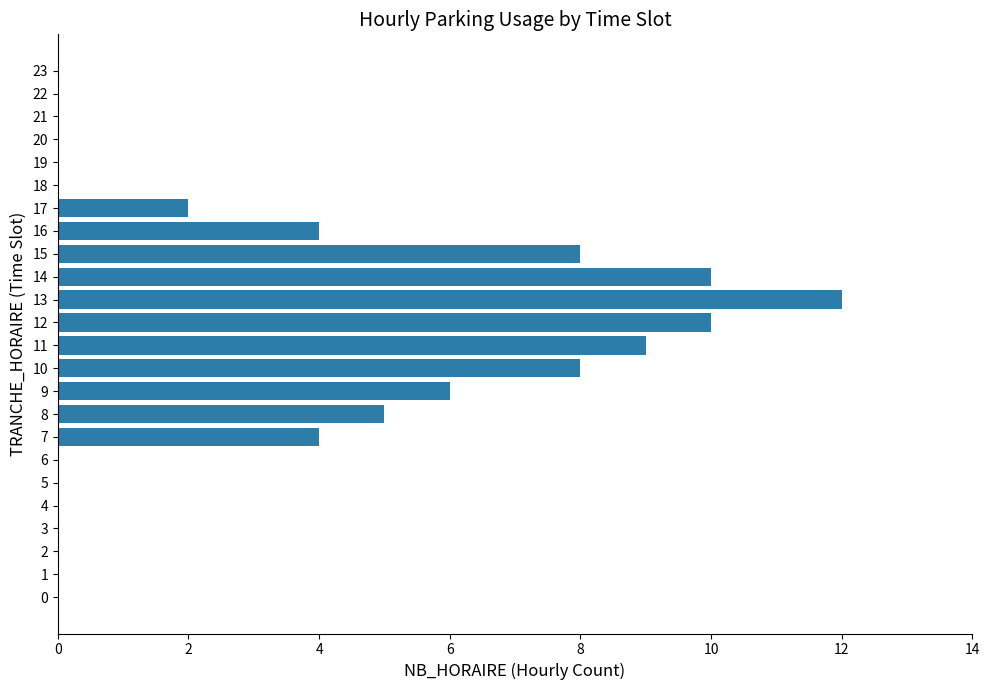

Reading top to bottom, extract all data points from this chart.

23=0	22=0	21=0	20=0	19=0	18=0	17=2	16=4	15=8	14=10	13=12	12=10	11=9	10=8	9=6	8=5	7=4	6=0	5=0	4=0	3=0	2=0	1=0	0=0